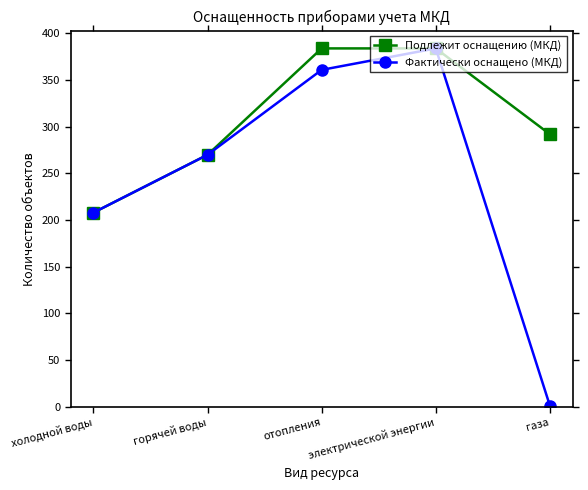

Which category has the lowest value across all series?

газа